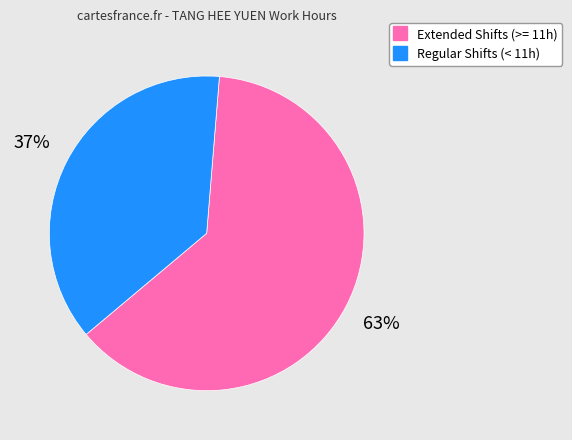

Is there a majority slice in this chart?

Yes